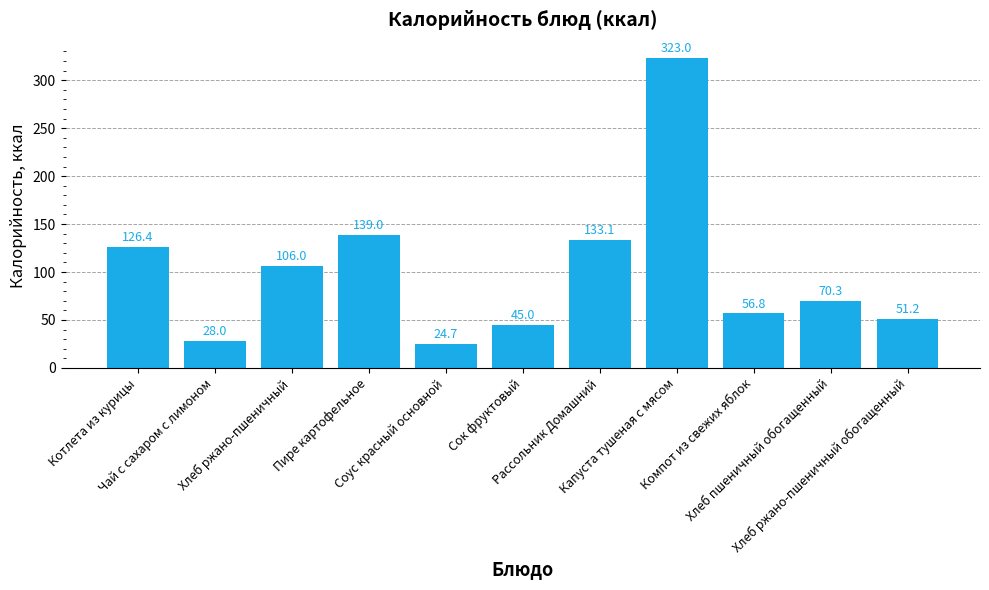

Which label corresponds to the smallest value in the chart?

Соус красный основной